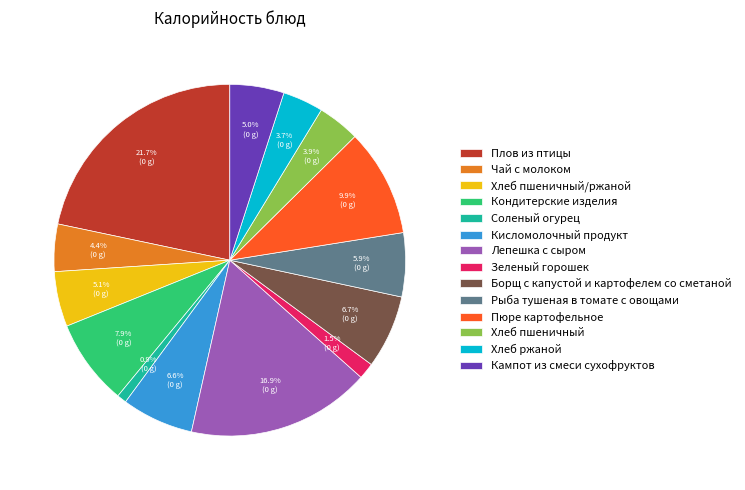

How many segments does this pie chart have?

14